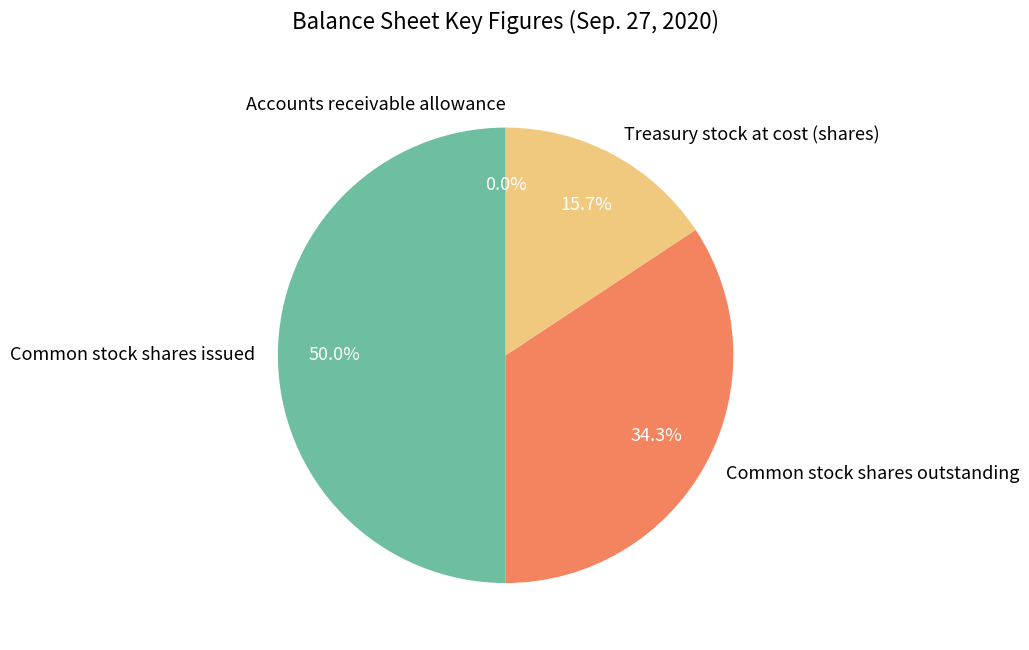

Do Common stock shares issued and Treasury stock at cost (shares) together represent more than half of the pie?

Yes